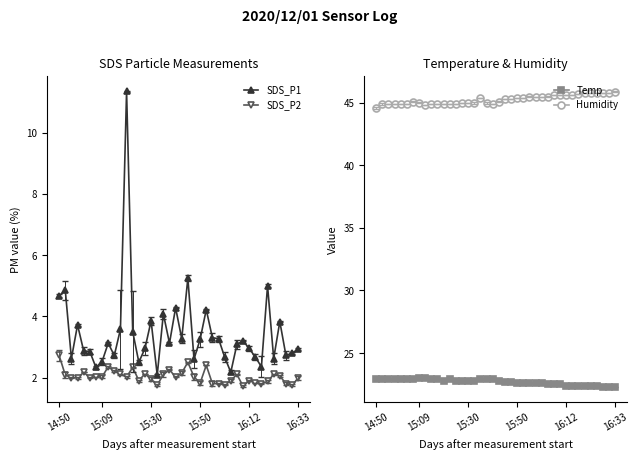

True or false: SDS_P2 and SDS_P1 intersect in this chart.

False